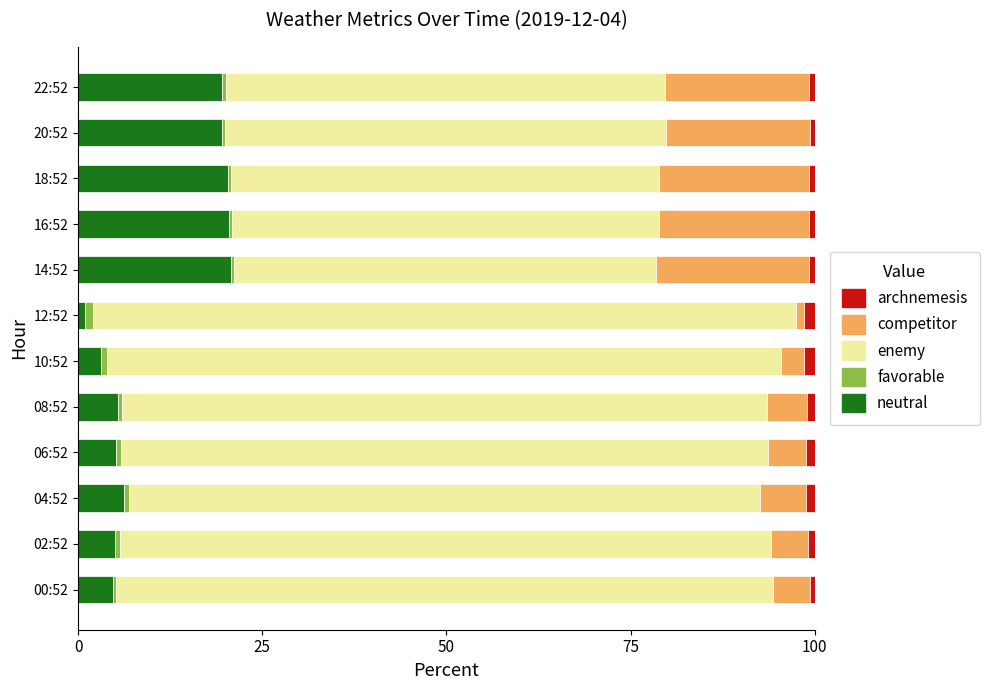

Which category has the lowest value in the neutral series?

12:52